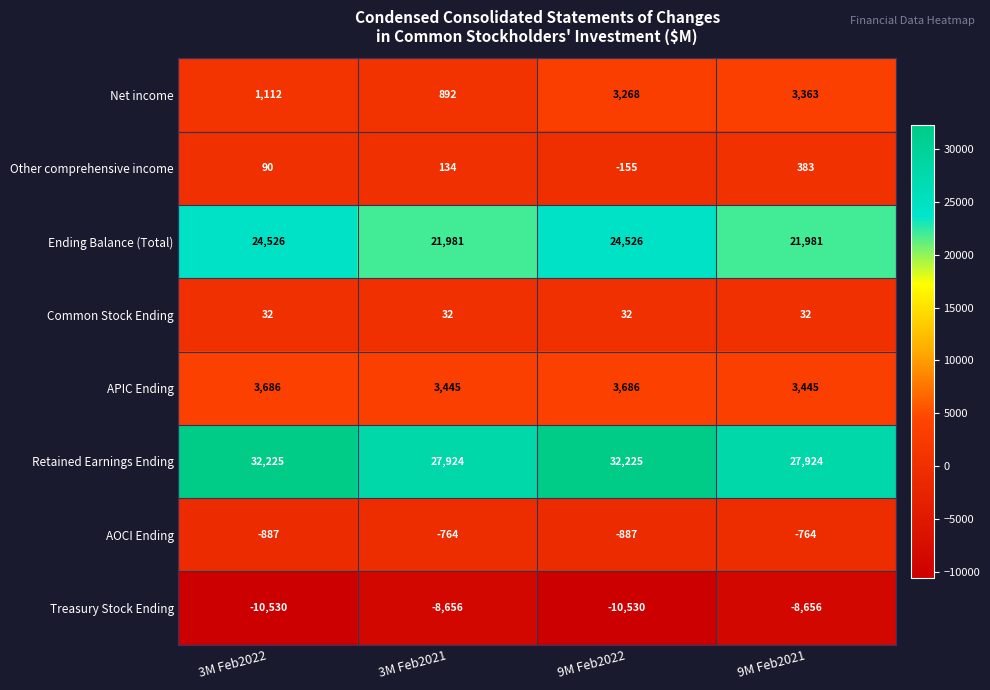

At which category is the sum across all series the highest?

9M Feb2022